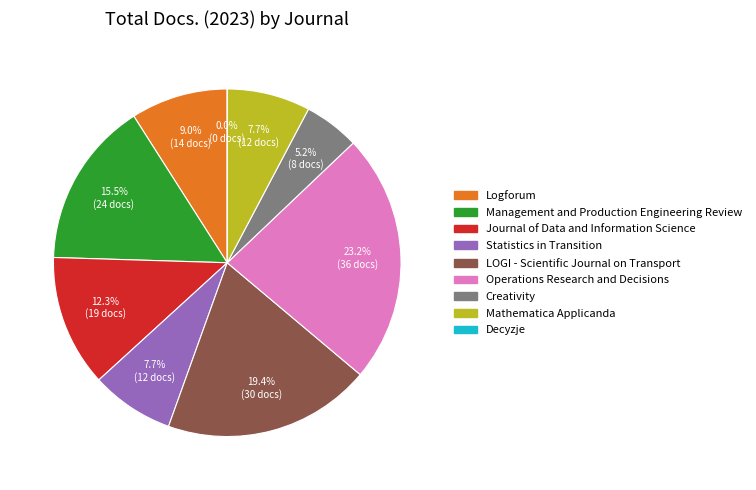

What percentage is the Creativity slice, to the nearest percent?

5%